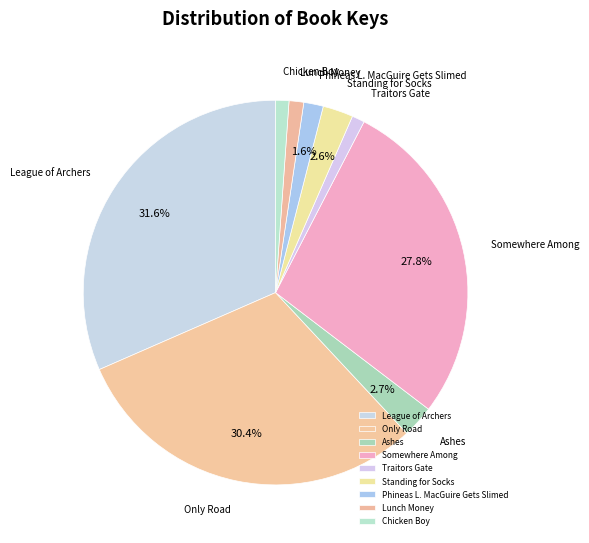

Which slice is the largest?

League of Archers